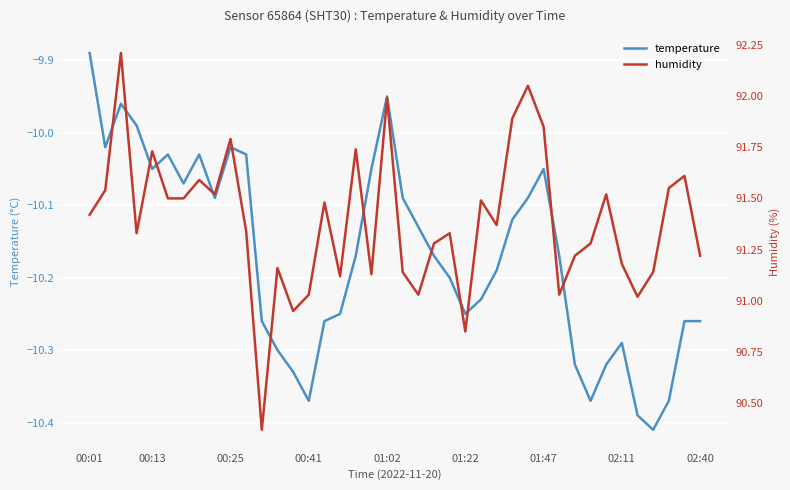

In temperature, how many points are higher than both neighbors (excluding endpoints)?

7